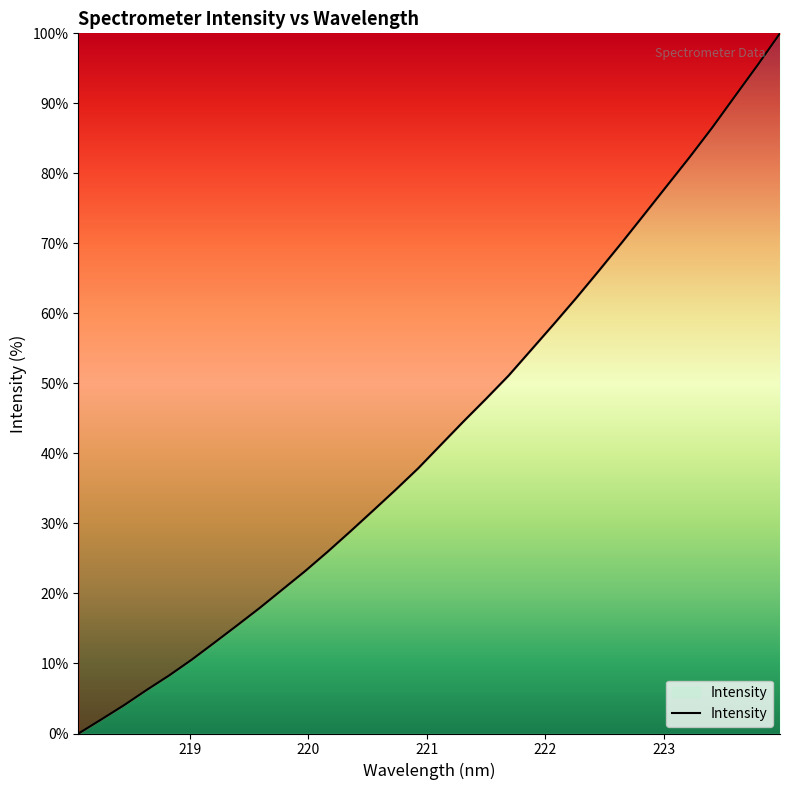

What is the difference between the maximum and minimum values?

100.0